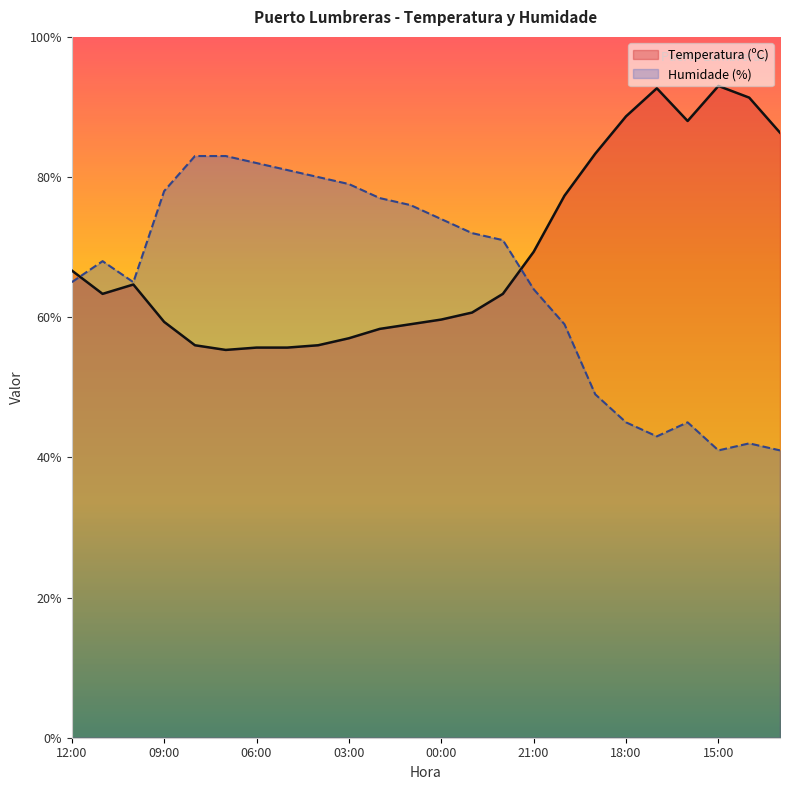

What is the sum of all Temperatura (ºC) values?

1660.7